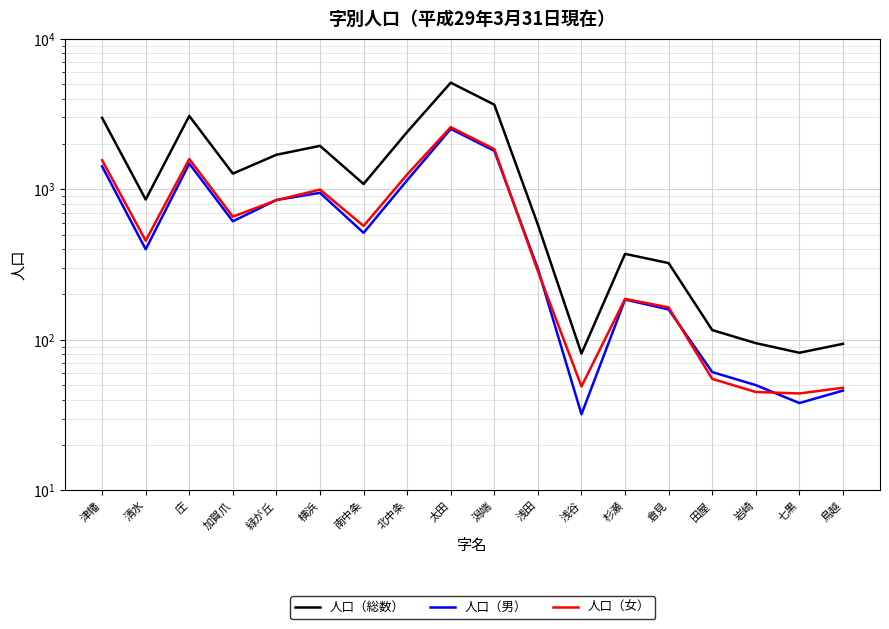

Where is the first local maximum for 人口（総数）?

庄